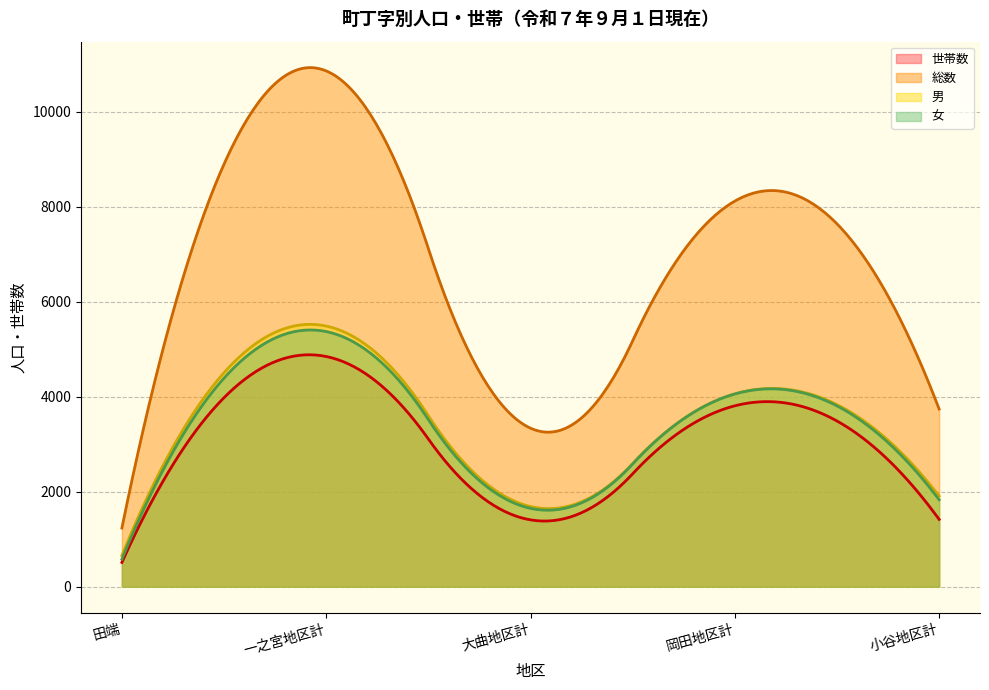

What is the label of the 1st point from the left?

田端